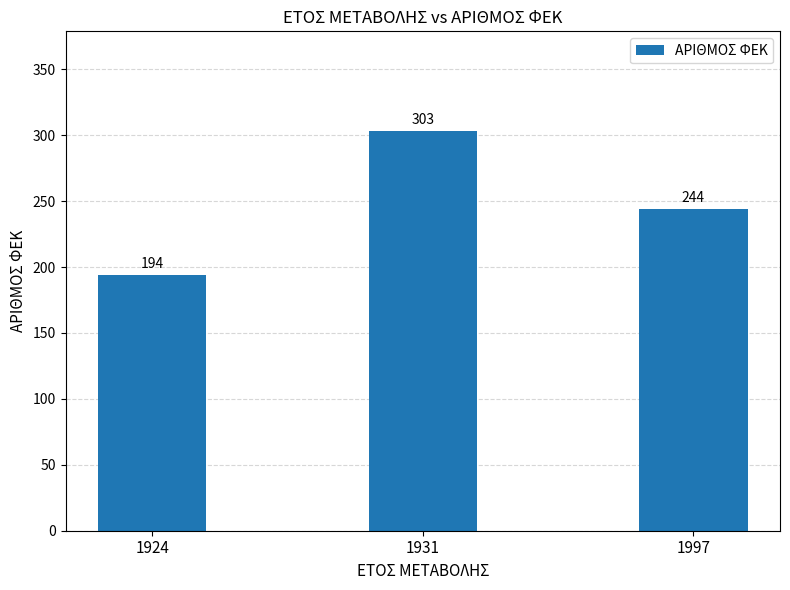

Reading left to right, what are all the values shown in this chart?

1924=194	1931=303	1997=244